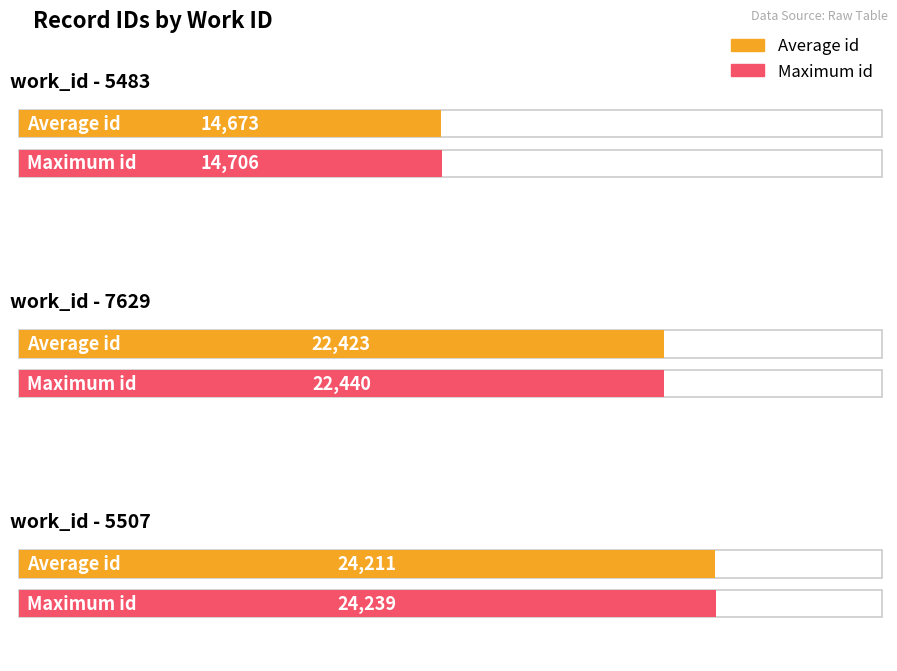

Reading left to right, what are all the values shown in this chart?

Average id: 5483=14673	7629=22423	5507=24211
Maximum id: 5483=14706	7629=22440	5507=24239